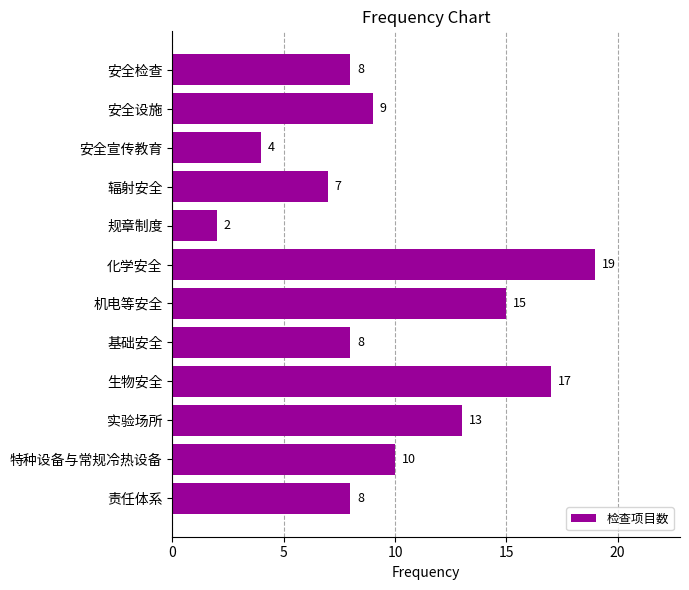

Reading bottom to top, list all the values displayed in this chart.

8	10	13	17	8	15	19	2	7	4	9	8